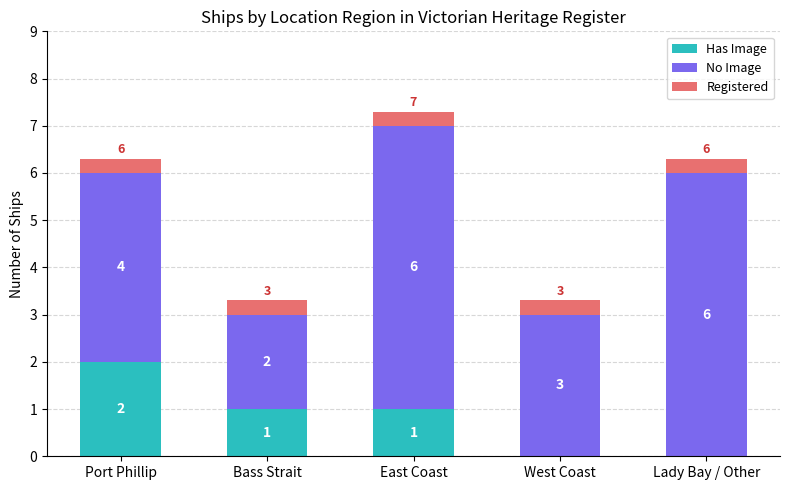

The value of Has Image at Lady Bay / Other is 0.0. True or false?

True